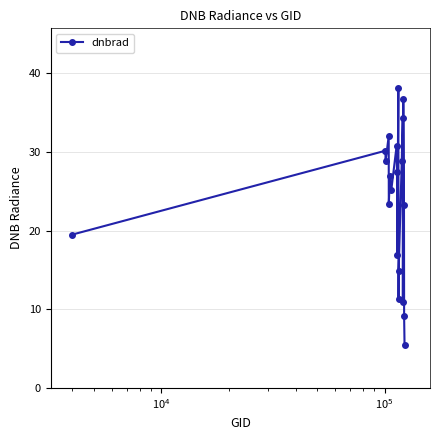

What is the smallest value displayed?

5.4